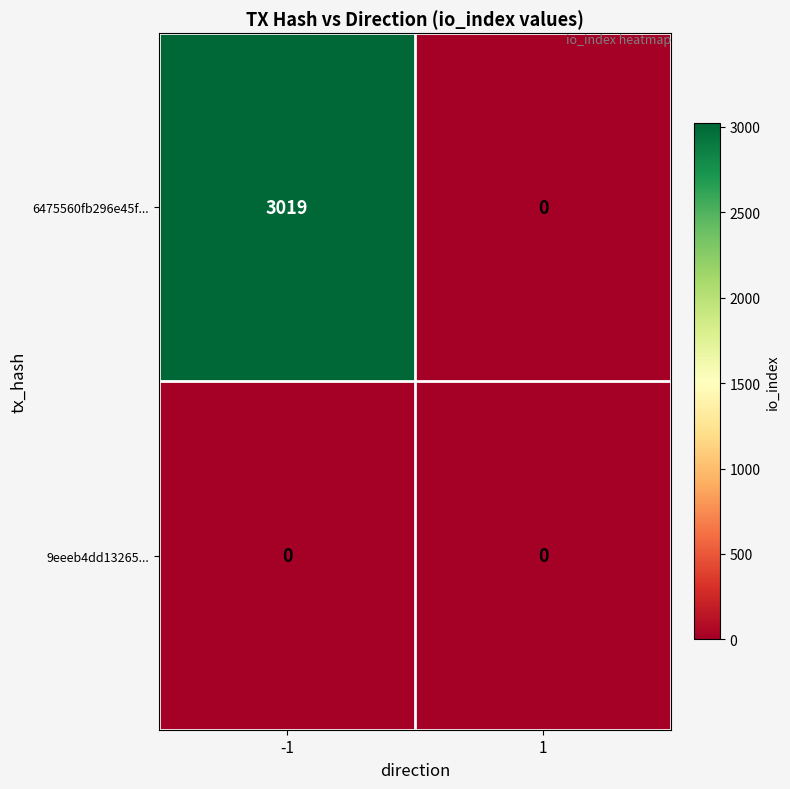

What is the difference between the 6475560fb296e45f... values at 1 and -1?

3019